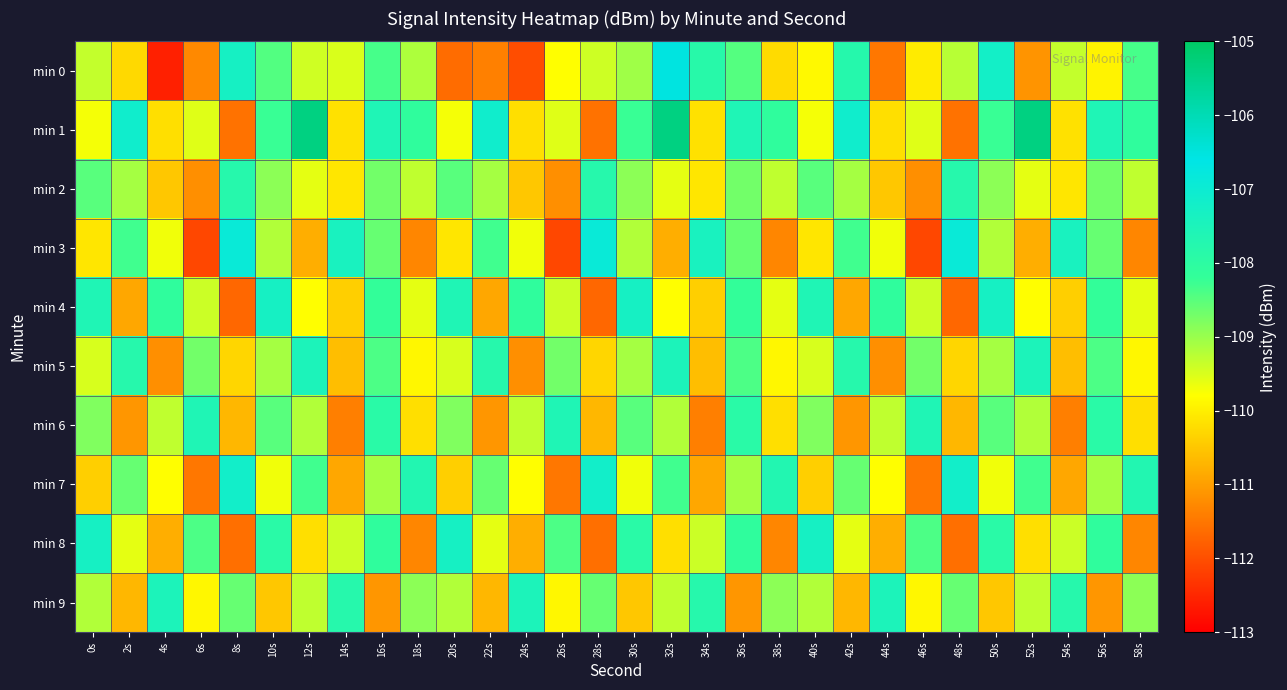

What is the total value across all series at 34s?

-1096.0